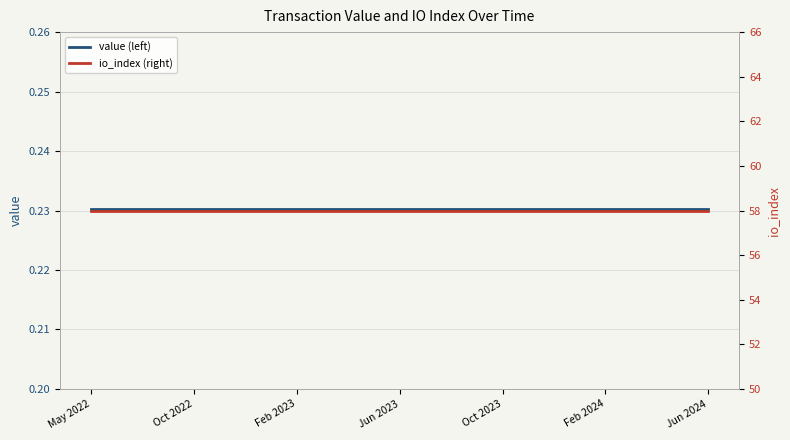

What are all the series names shown in the legend?

value (left), io_index (right)